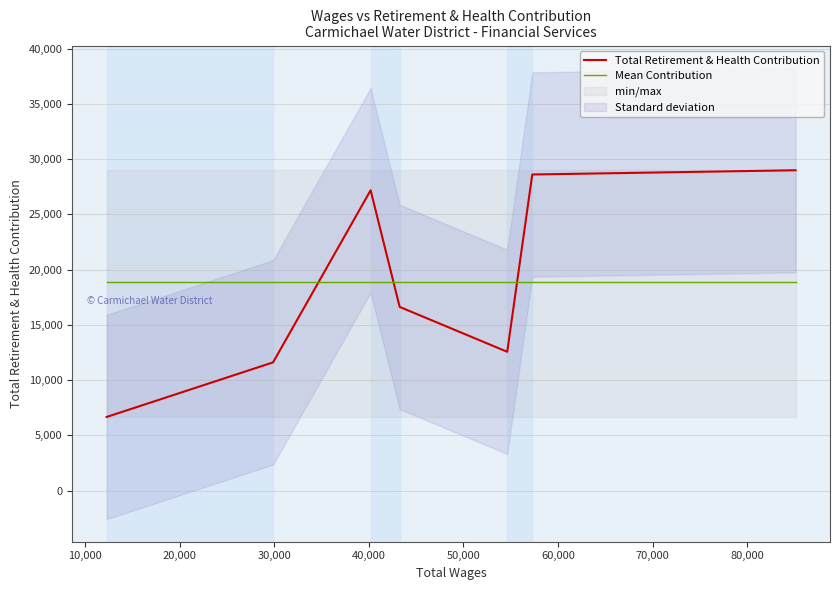

What is the average value?

18892